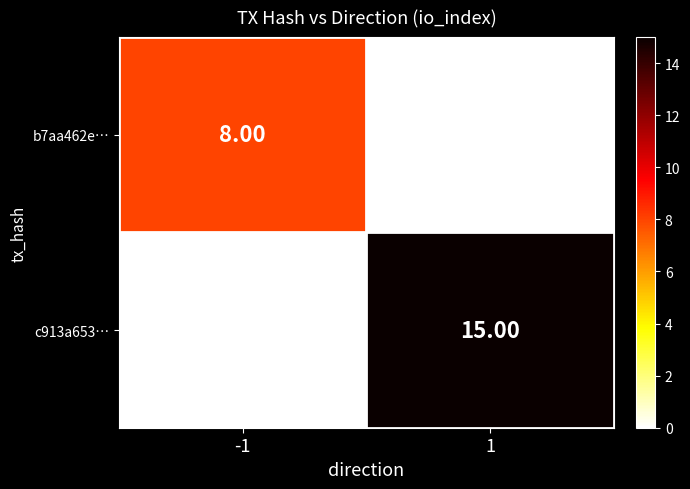

What is the sum of all b7aa462e… values?

8